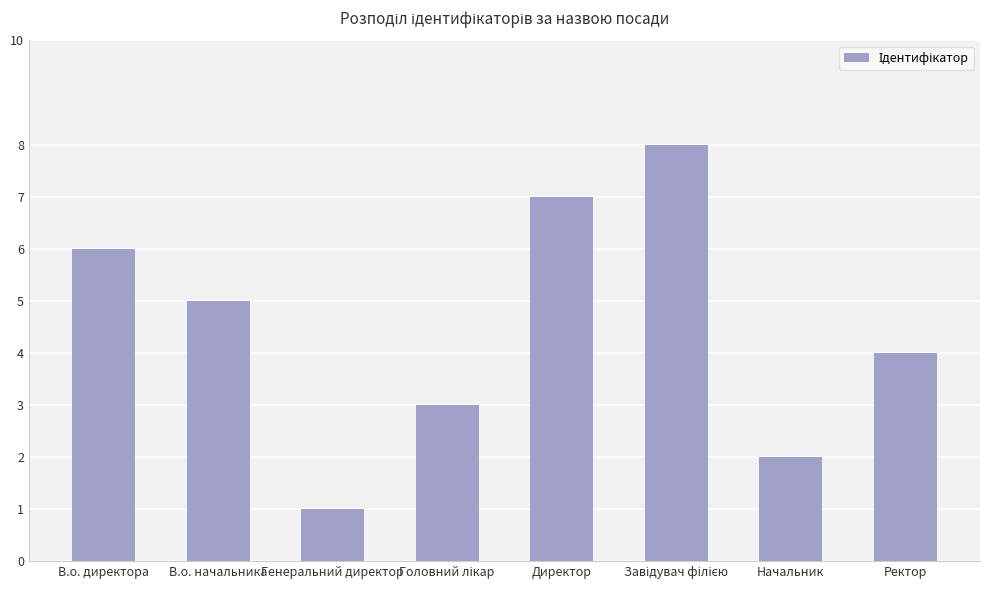

Are the bars horizontal?

No